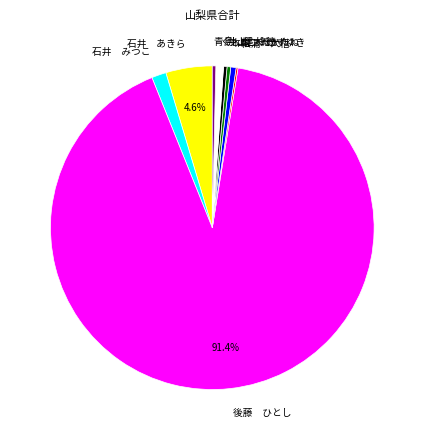

To the nearest percent, what is the average slice percentage?

11%